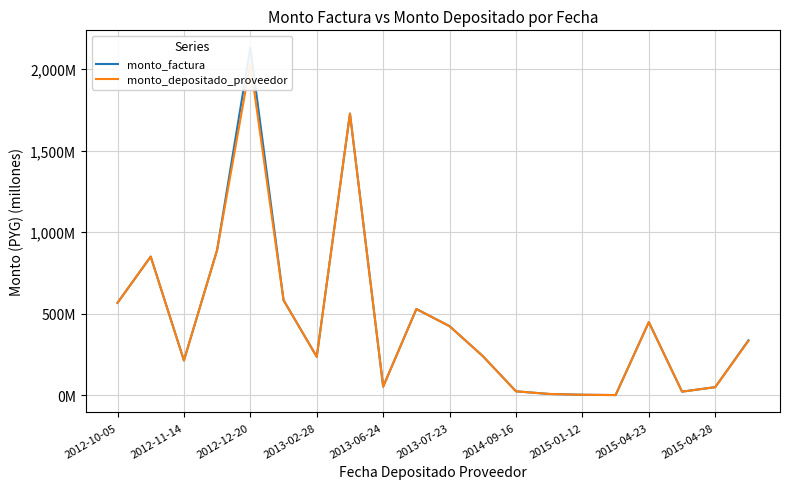

True or false: monto_depositado_proveedor has a value of 49.7 at 2015-04-28.

True